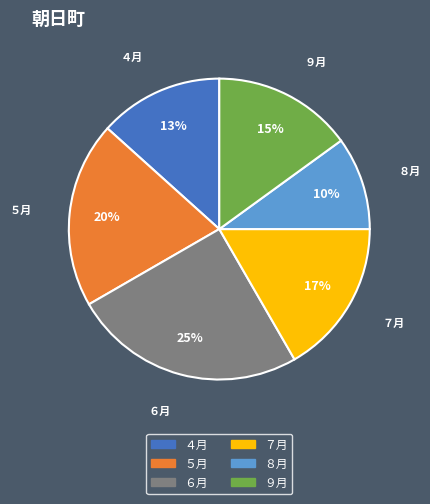

Is it true that ８月 is 22% of the pie?

False